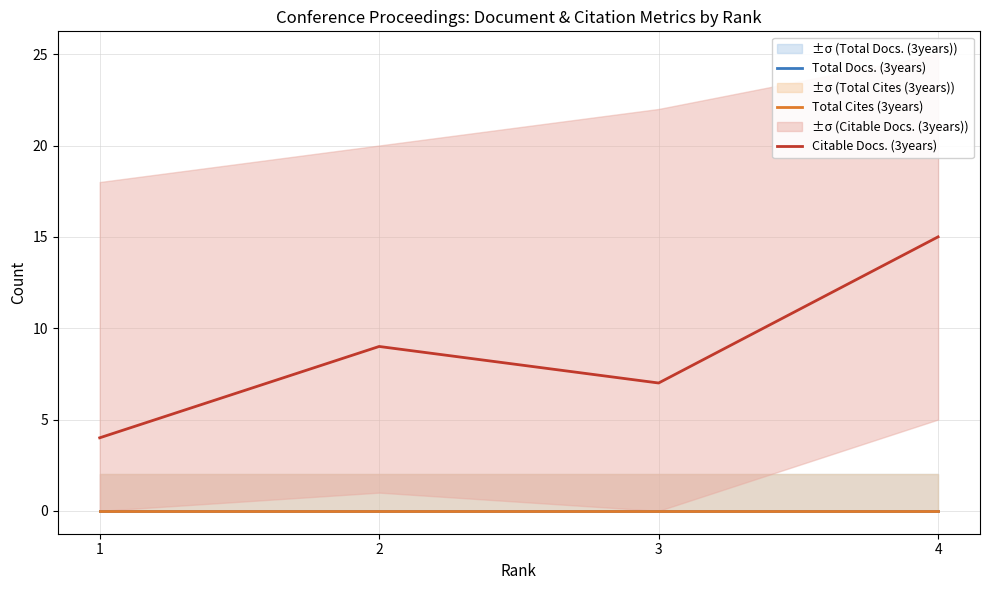

Which has a higher value, 3 or 4?

3